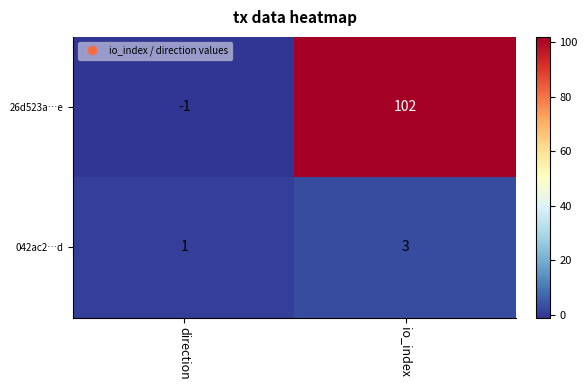

What is the difference between the highest and lowest values at direction?

2